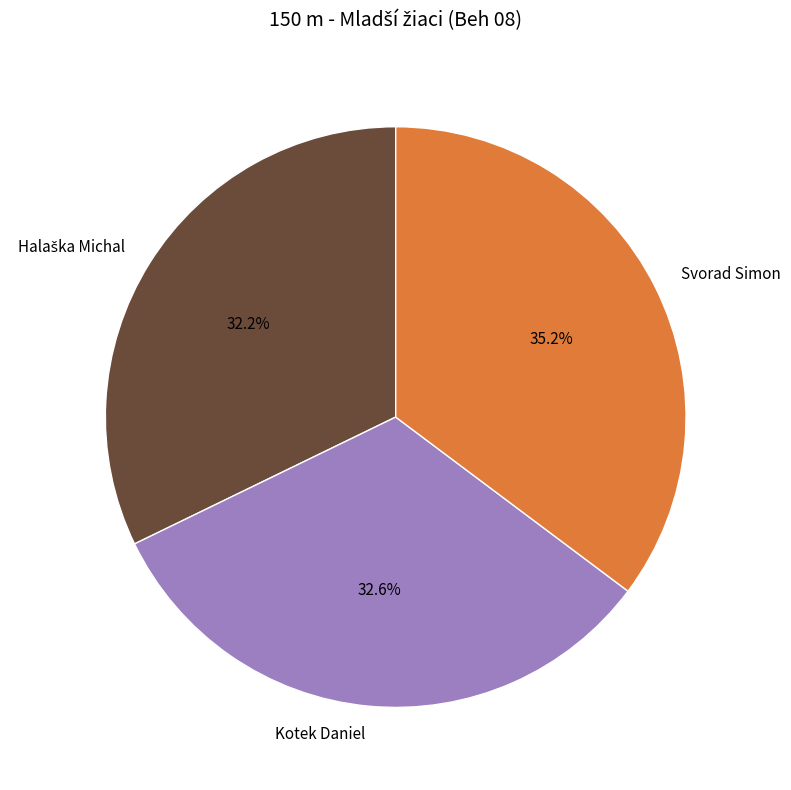

True or false: Svorad Simon accounts for 35% of the total.

True